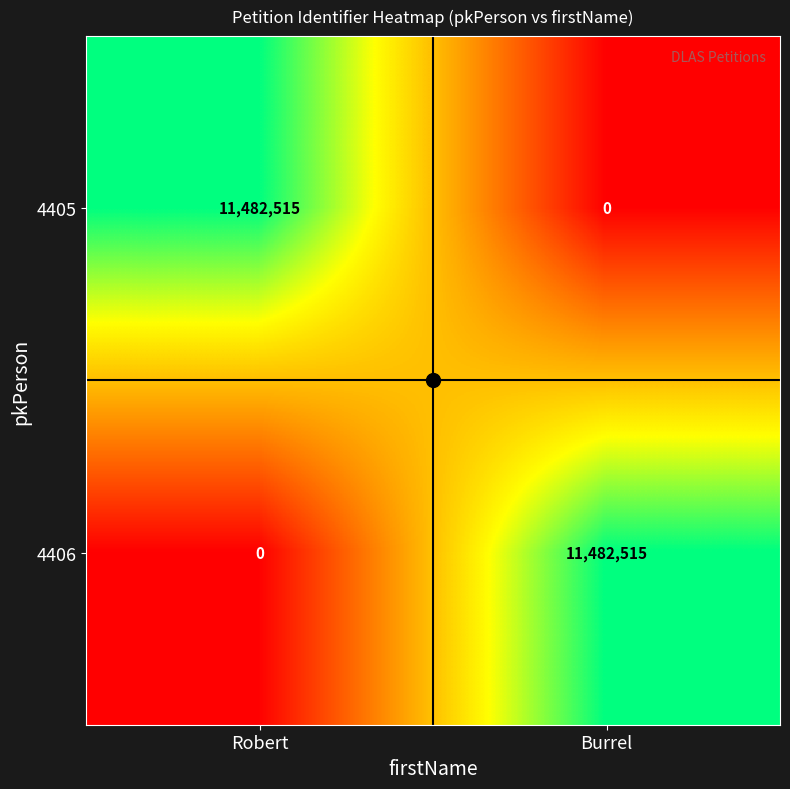

Which category has the highest value in the 4405 series?

Robert